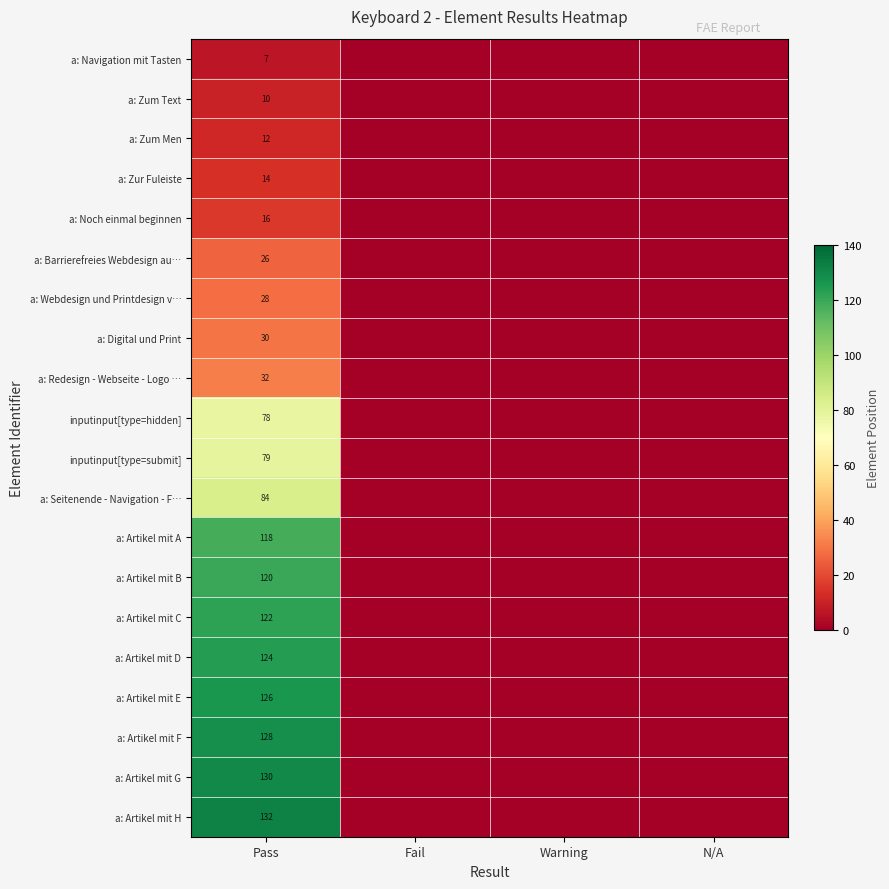

Is it true that a: Artikel mit F equals 128 at Pass?

True